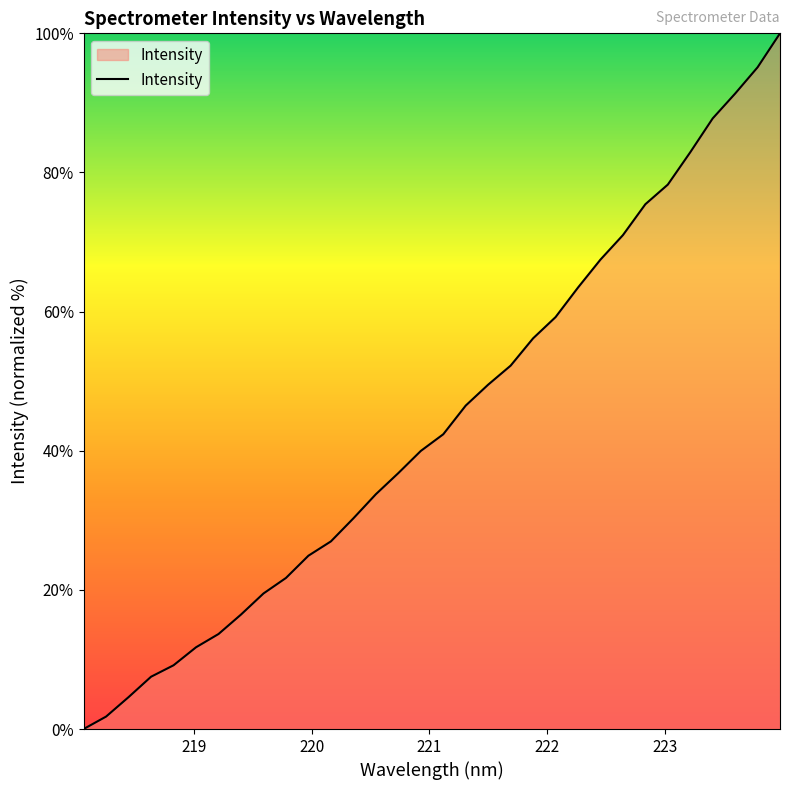

What is the maximum value shown in the chart?

100.0